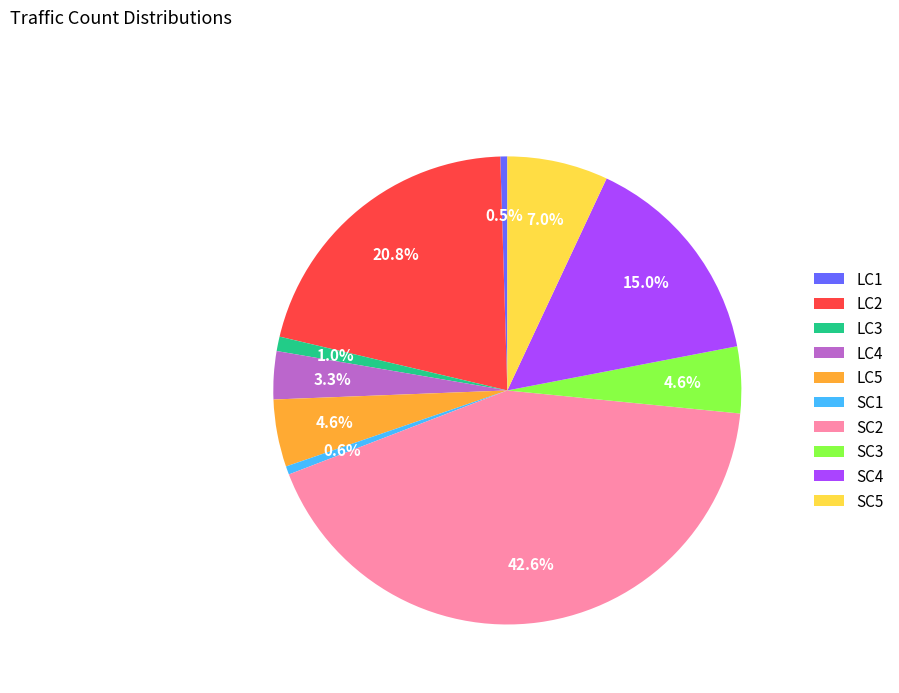

How much of the chart is everything except SC1?

99.4%